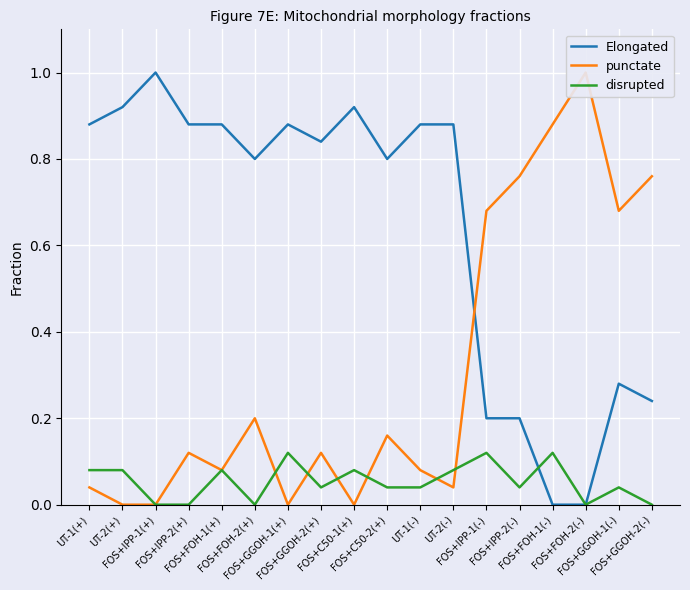

Reading left to right, what are all the values shown in this chart?

Elongated: UT-1(+)=0.9	UT-2(+)=0.9	FOS+IPP-1(+)=1.0	FOS+IPP-2(+)=0.9	FOS+FOH-1(+)=0.9	FOS+FOH-2(+)=0.8	FOS+GGOH-1(+)=0.9	FOS+GGOH-2(+)=0.8	FOS+C50-1(+)=0.9	FOS+C50-2(+)=0.8	UT-1(-)=0.9	UT-2(-)=0.9	FOS+IPP-1(-)=0.2	FOS+IPP-2(-)=0.2	FOS+FOH-1(-)=0.0	FOS+FOH-2(-)=0.0	FOS+GGOH-1(-)=0.3	FOS+GGOH-2(-)=0.2
punctate: UT-1(+)=0.0	UT-2(+)=0.0	FOS+IPP-1(+)=0.0	FOS+IPP-2(+)=0.1	FOS+FOH-1(+)=0.1	FOS+FOH-2(+)=0.2	FOS+GGOH-1(+)=0.0	FOS+GGOH-2(+)=0.1	FOS+C50-1(+)=0.0	FOS+C50-2(+)=0.2	UT-1(-)=0.1	UT-2(-)=0.0	FOS+IPP-1(-)=0.7	FOS+IPP-2(-)=0.8	FOS+FOH-1(-)=0.9	FOS+FOH-2(-)=1.0	FOS+GGOH-1(-)=0.7	FOS+GGOH-2(-)=0.8
disrupted: UT-1(+)=0.1	UT-2(+)=0.1	FOS+IPP-1(+)=0.0	FOS+IPP-2(+)=0.0	FOS+FOH-1(+)=0.1	FOS+FOH-2(+)=0.0	FOS+GGOH-1(+)=0.1	FOS+GGOH-2(+)=0.0	FOS+C50-1(+)=0.1	FOS+C50-2(+)=0.0	UT-1(-)=0.0	UT-2(-)=0.1	FOS+IPP-1(-)=0.1	FOS+IPP-2(-)=0.0	FOS+FOH-1(-)=0.1	FOS+FOH-2(-)=0.0	FOS+GGOH-1(-)=0.0	FOS+GGOH-2(-)=0.0